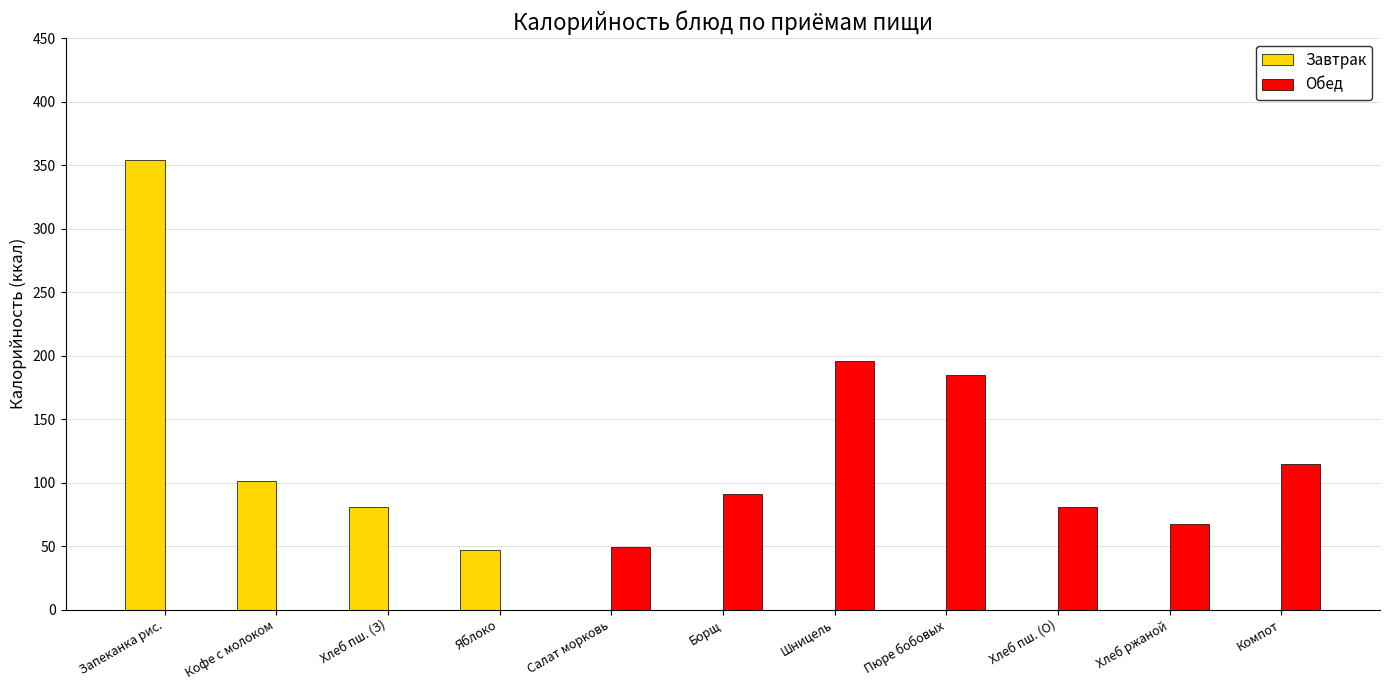

What is the average value of the Завтрак series?

53